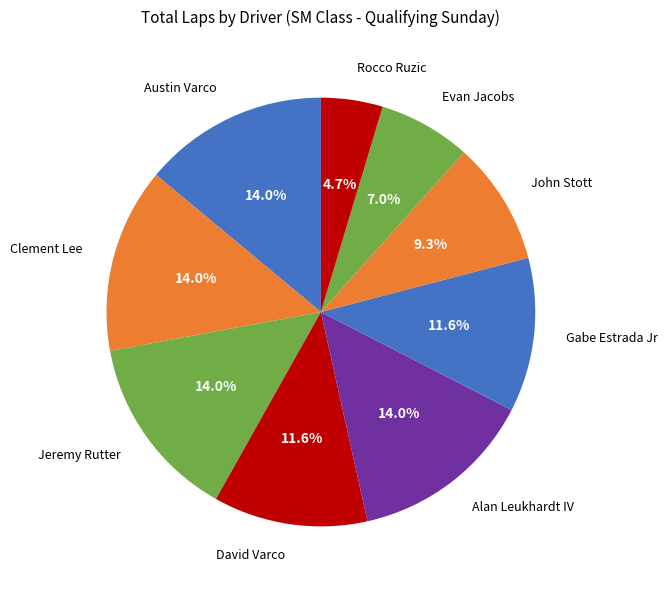

To the nearest percent, what is the average slice percentage?

11%